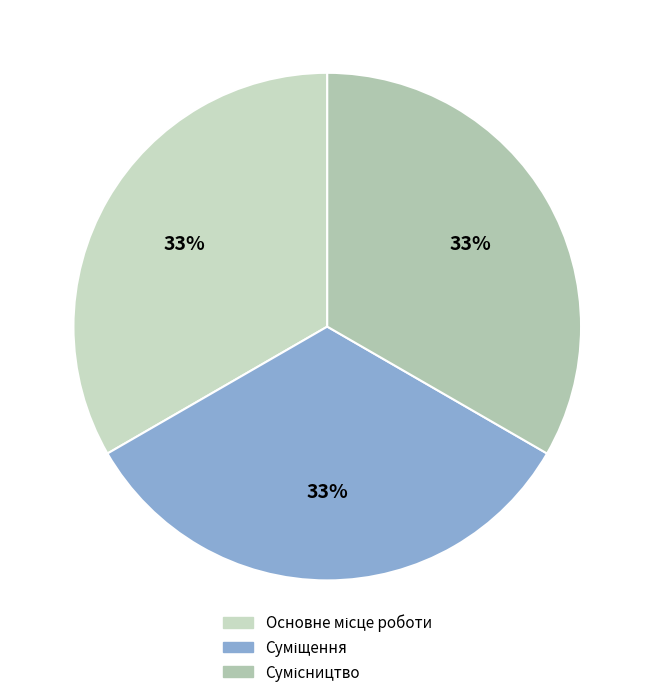

Rank the categories by value from lowest to highest.

Основне місце роботи, Суміщення, Сумісництво